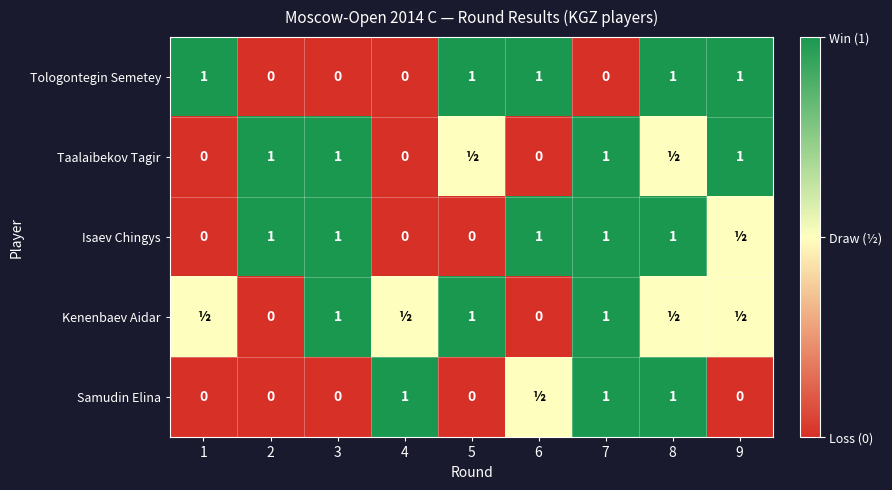

Is the value of Isaev Chingys at 8 greater than the value of Tologontegin Semetey at 7?

Yes